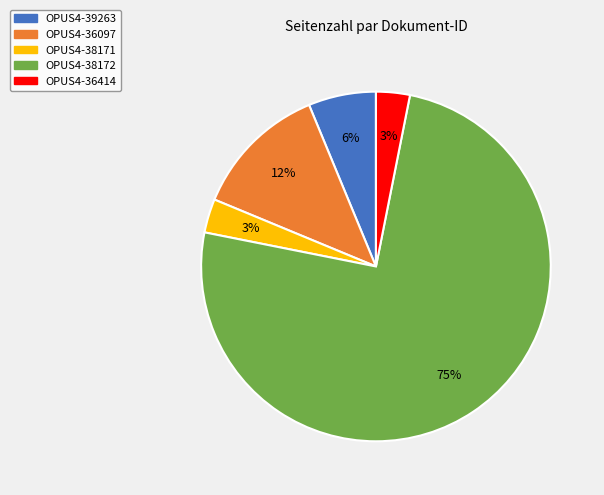

Is it true that OPUS4-38171 is 3% of the pie?

True